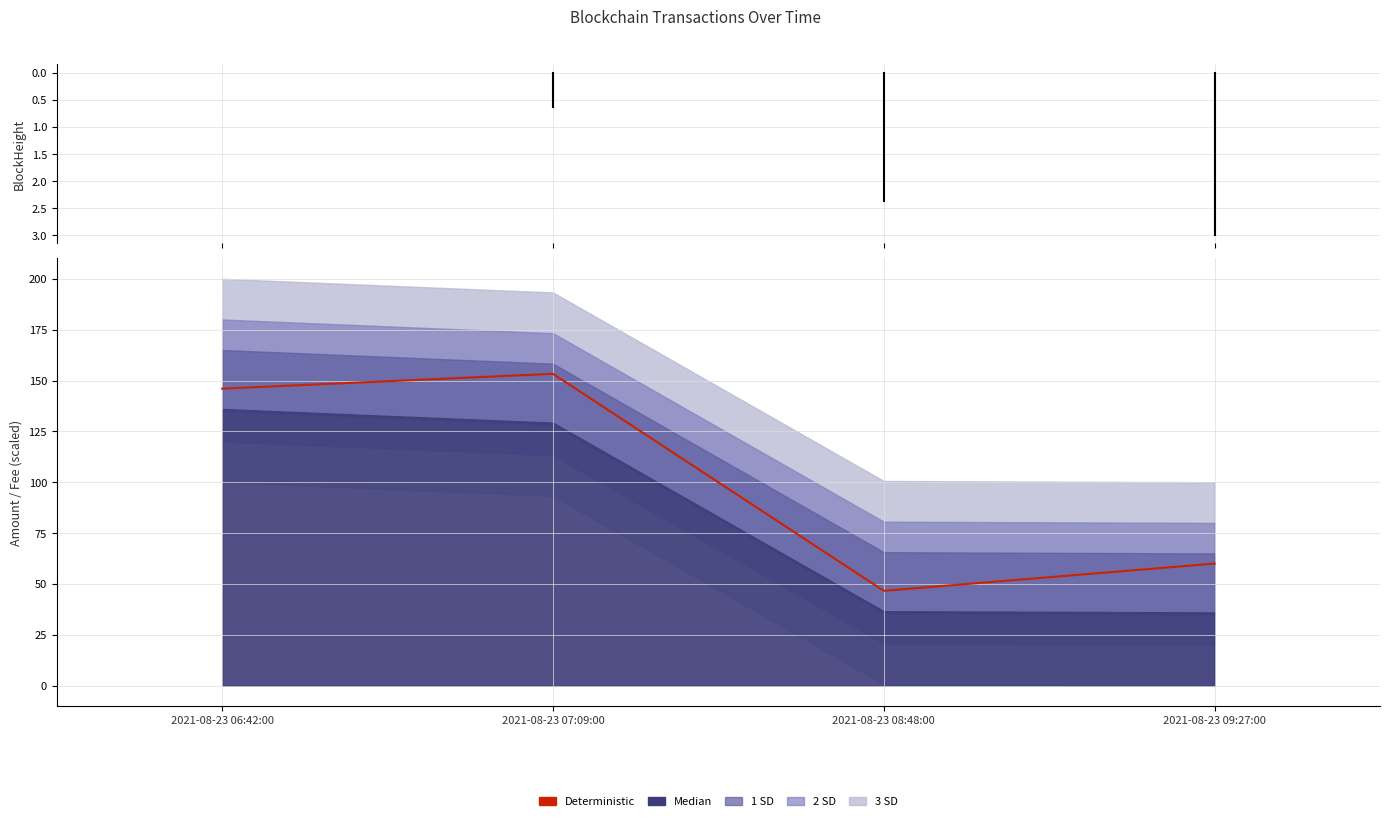

What is the sum of all values?

405.9